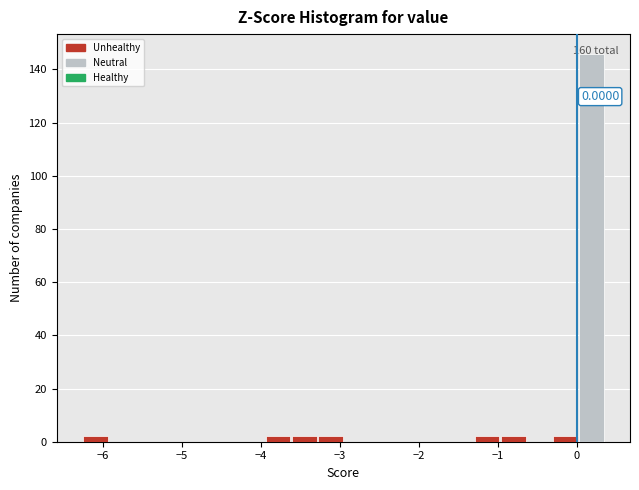

Read against the x-axis, roughly where is the centre of the tallest bar?

0.2